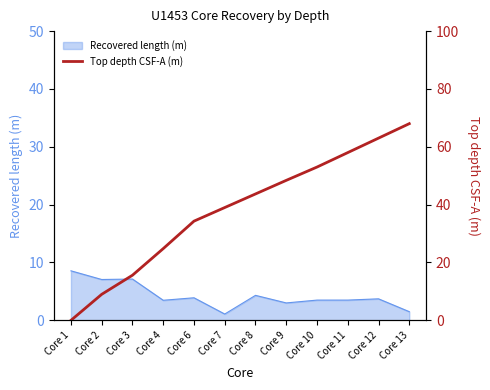

Rank the categories by value from highest to lowest.

Core 13, Core 12, Core 11, Core 10, Core 9, Core 8, Core 7, Core 6, Core 4, Core 3, Core 2, Core 1